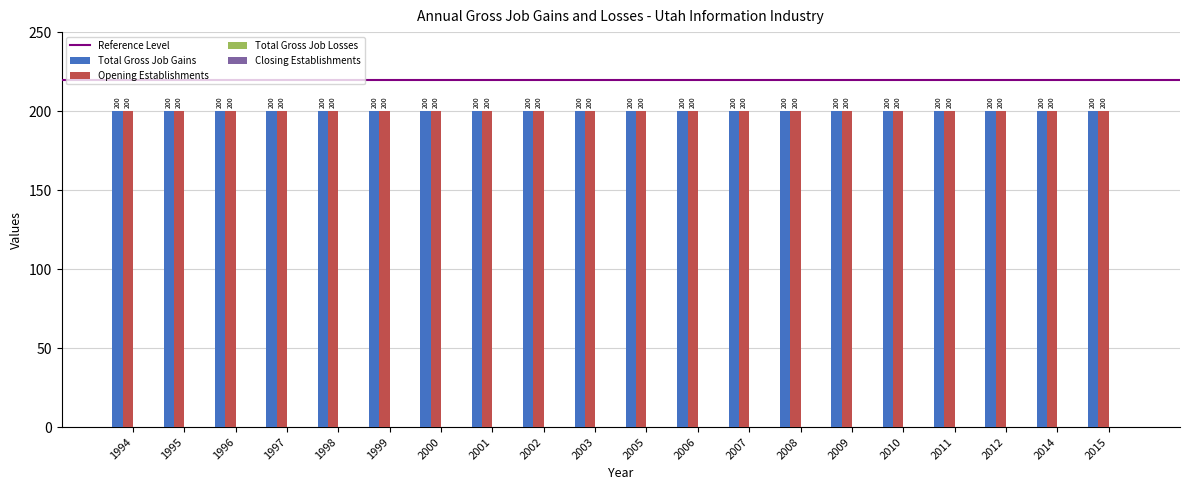

Which series has the largest total across all categories?

Total Gross Job Gains